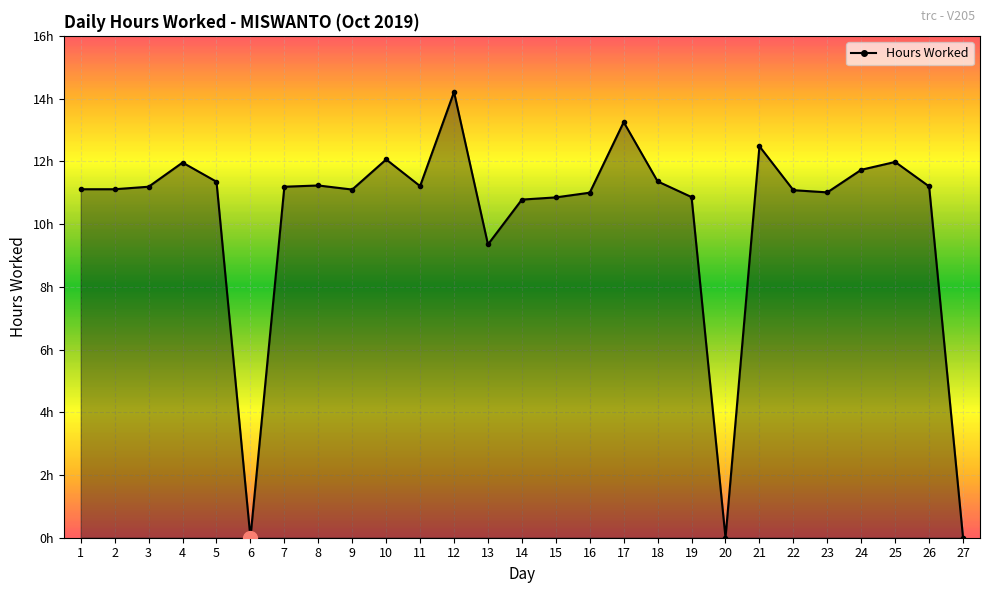

Is this an area chart (filled region under the line)?

Yes